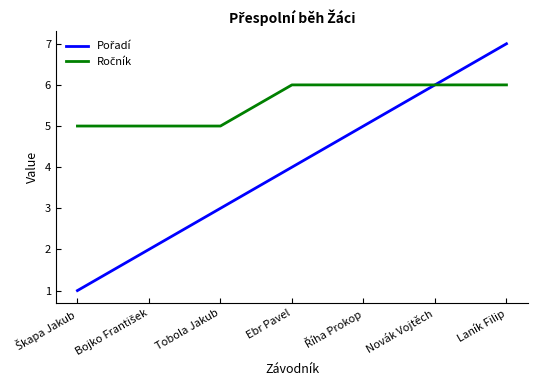

At which category is the sum across all series the highest?

Laník Filip